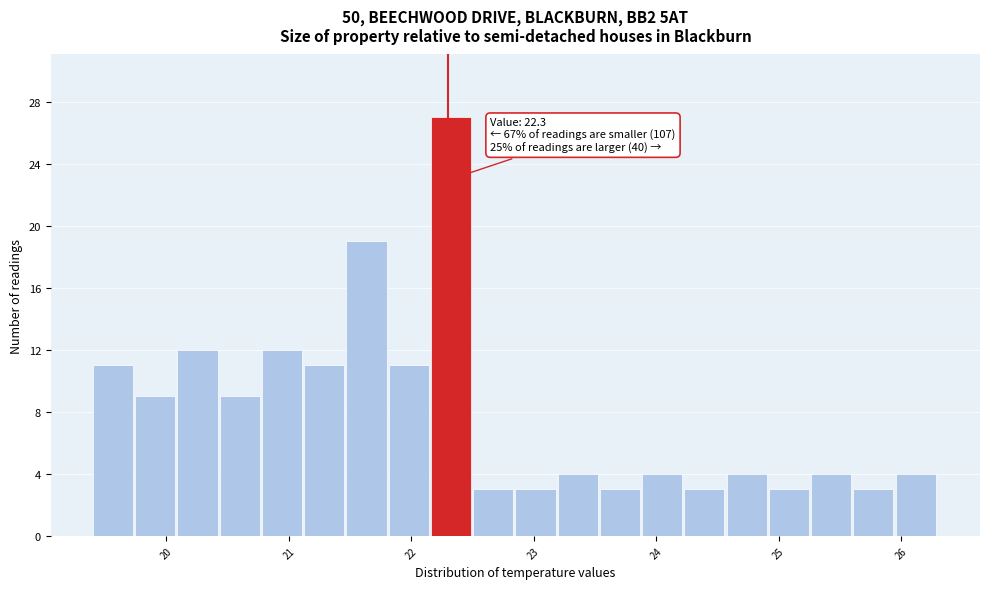

Around what value on the x-axis is the tallest bar? Give the approximate position of its centre, as read against the axis.

22.3